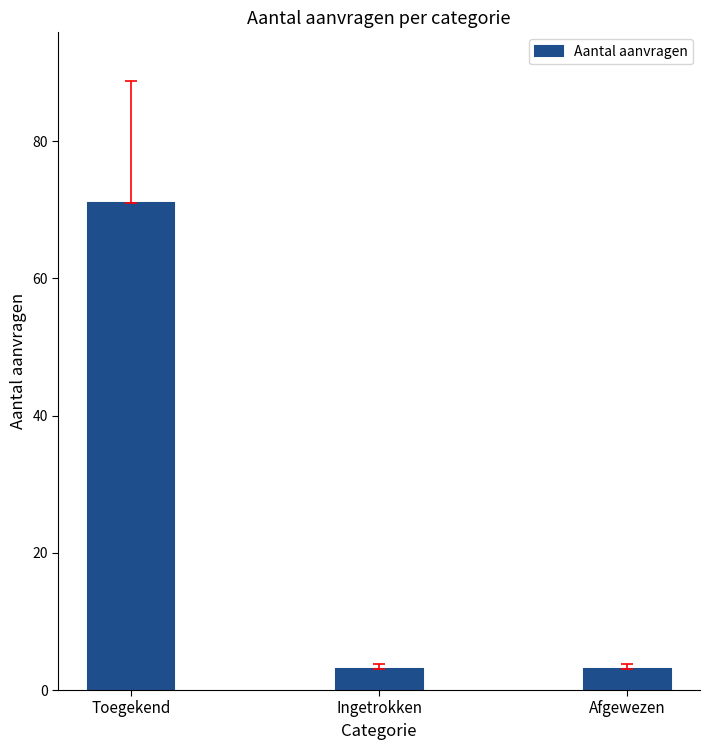

What is the change in value from Toegekend to Afgewezen?

-68